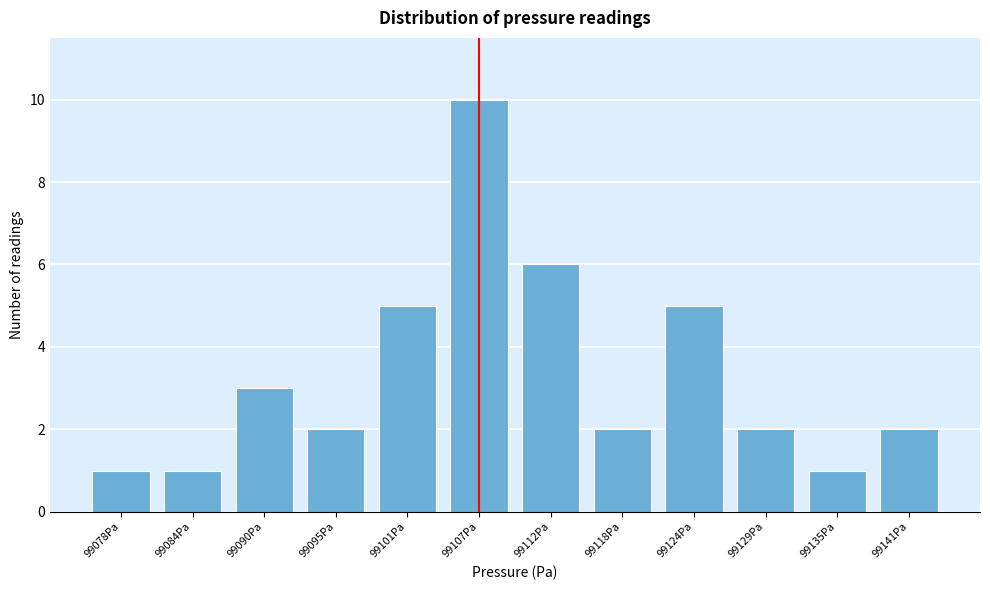

Reading left to right, list all the values displayed in this chart.

99078Pa=1	99084Pa=1	99090Pa=3	99095Pa=2	99101Pa=5	99107Pa=10	99112Pa=6	99118Pa=2	99124Pa=5	99129Pa=2	99135Pa=1	99141Pa=2